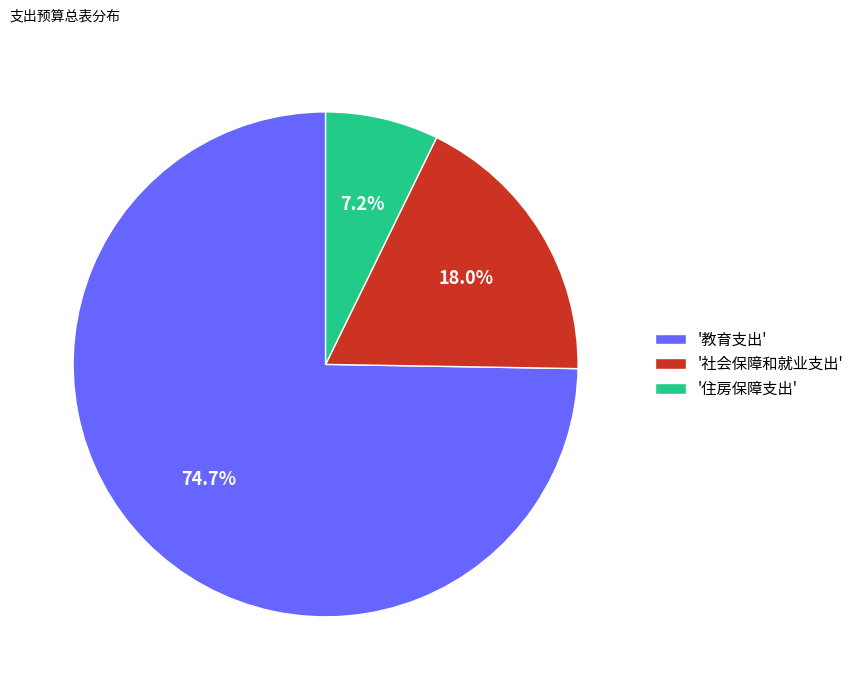

How many slices are in this pie chart?

3